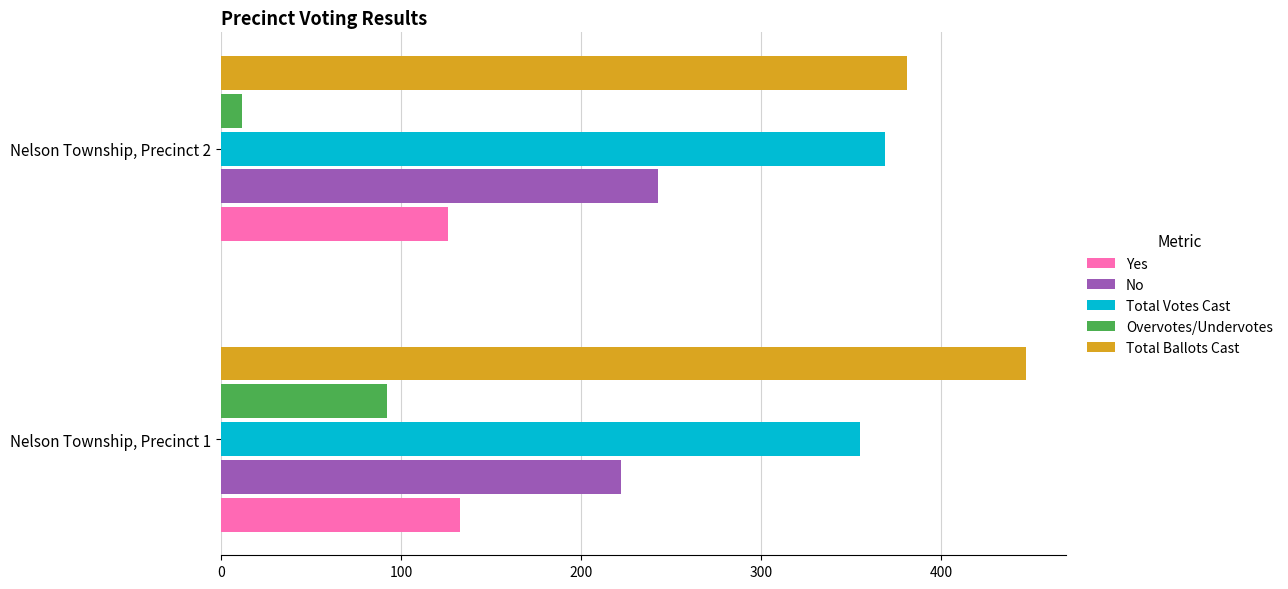

The value of No at Nelson Township, Precinct 1 is 222. True or false?

True